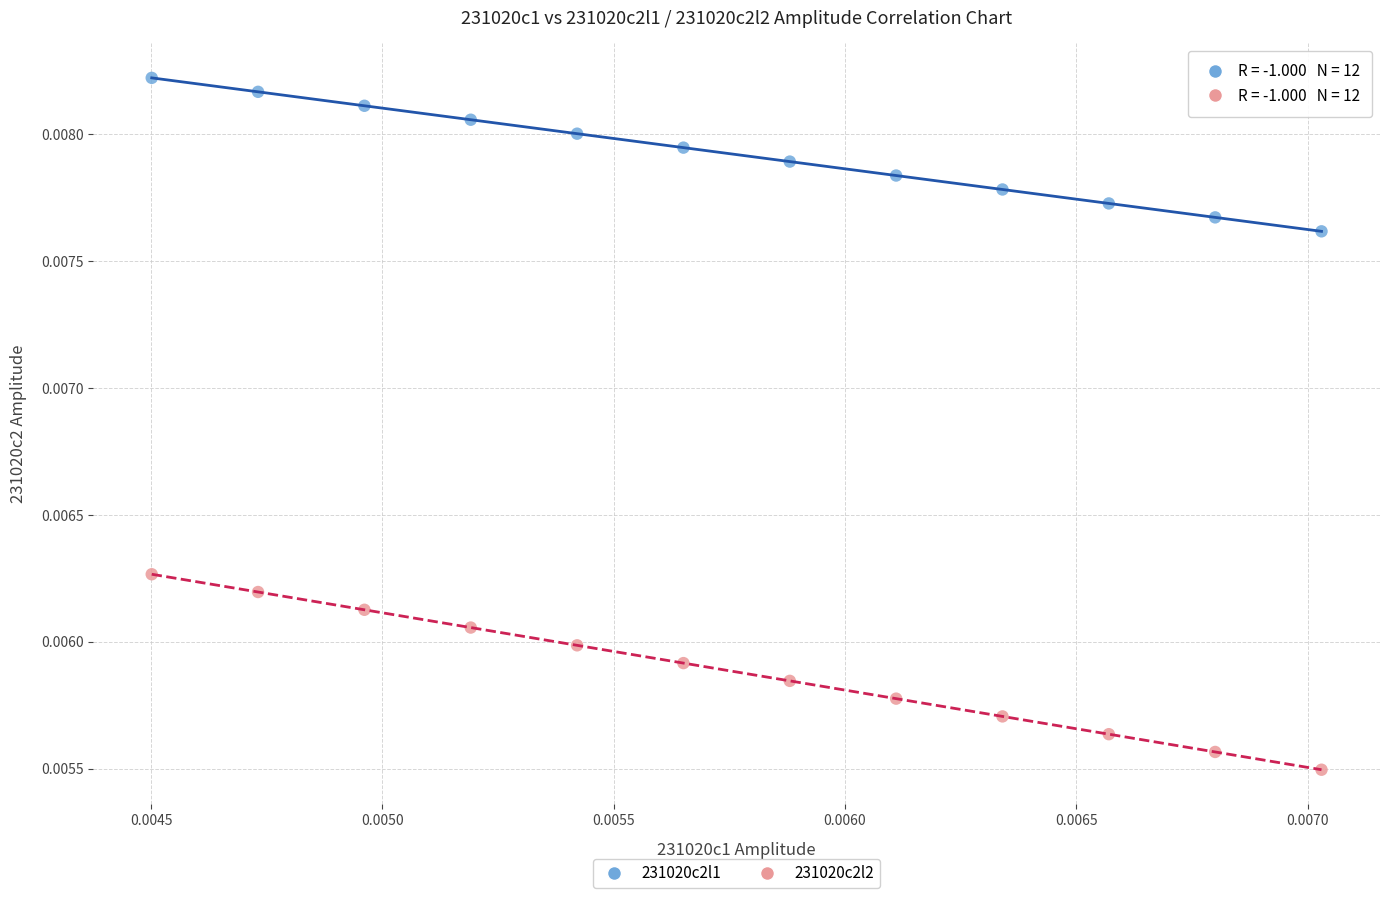

What are all the series names shown in the legend?

231020c2l1, 231020c2l2